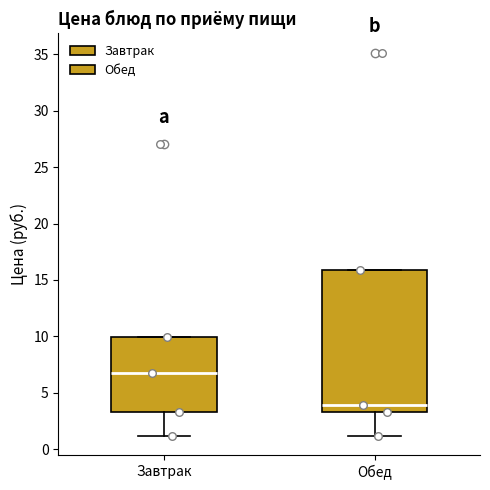

Reading left to right, read every box against the y-axis: the position of its median line, the range the box covers, and the ends of its whiskers. The values are not printed on the chart, so give them approximately, as read against the axis.

Завтрак: median 7.0, box 3.5 to 10.0, whiskers 1.0 to 10.0
Обед: median 4.0, box 3.5 to 16.0, whiskers 1.0 to 16.0